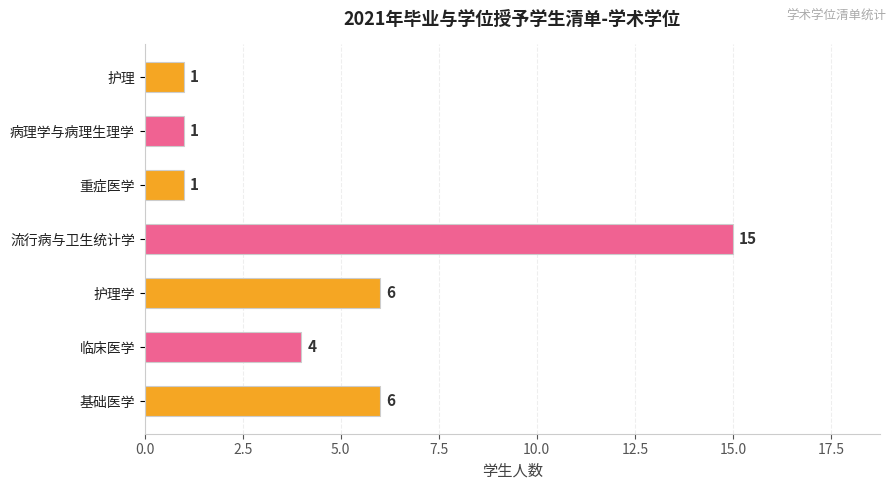

True or false: the data shows 1 at 病理学与病理生理学.

True